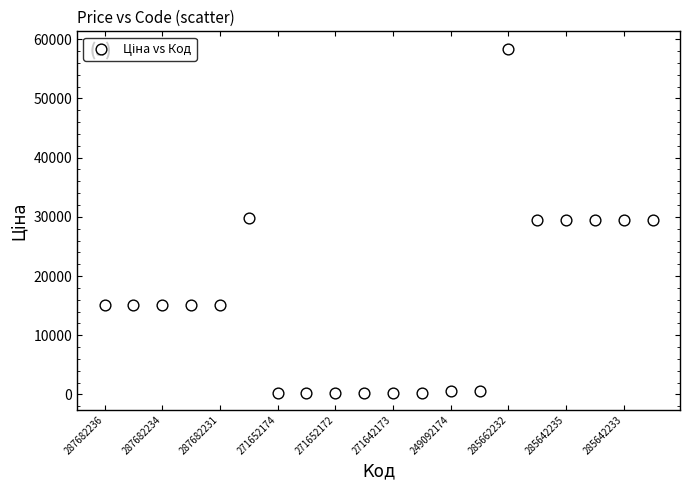

What is the range of Y values (max minus min)?

58116.2